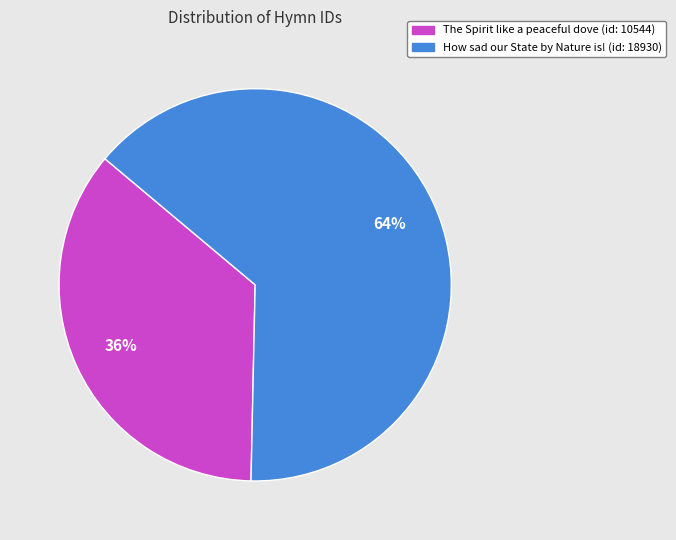

To the nearest percent, what is the difference between the The Spirit like a peaceful dove (id: 10544) and How sad our State by Nature is! (id: 18930) slice percentages?

28%